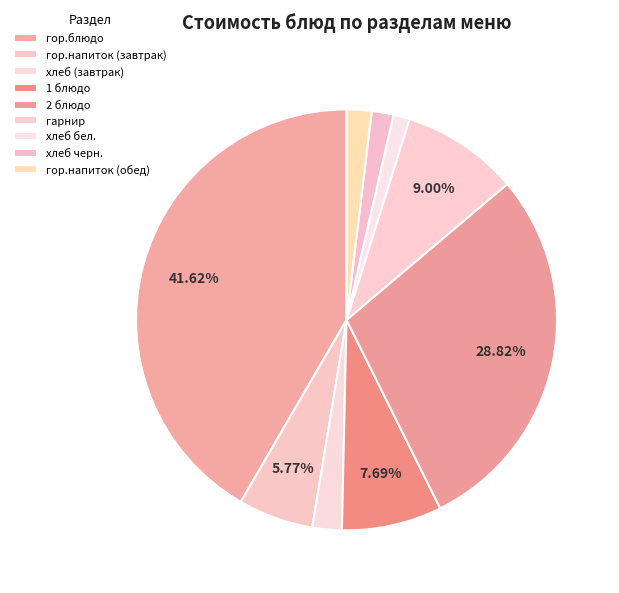

To the nearest percent, what is the average slice percentage?

11%